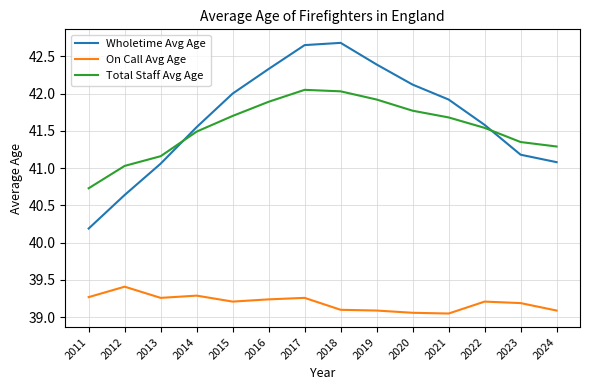

List the series in order of their peak value, lowest first.

On Call Avg Age, Total Staff Avg Age, Wholetime Avg Age